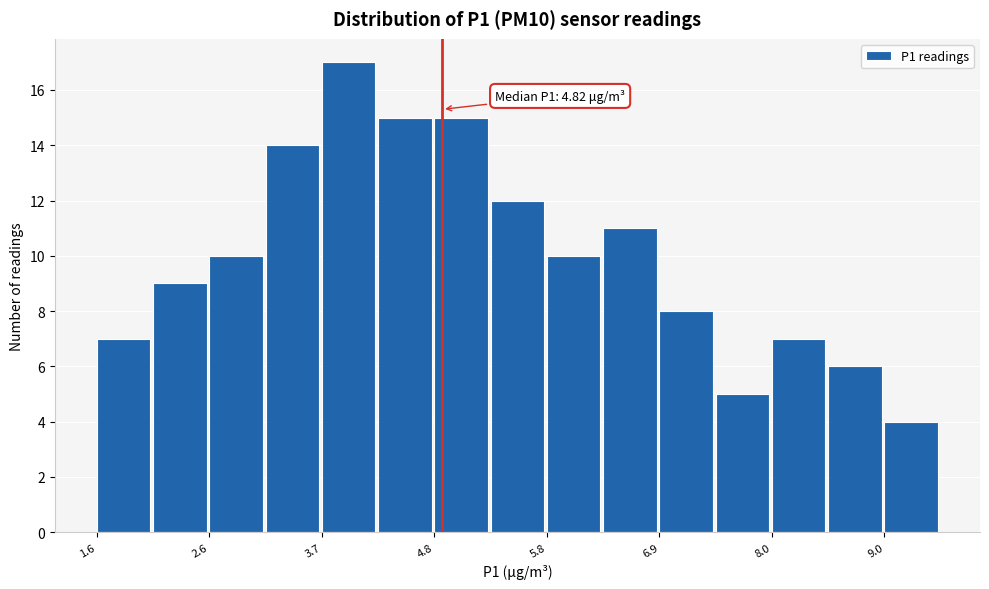

Around what value on the x-axis is the tallest bar? Give the approximate position of its centre, as read against the axis.

4.0